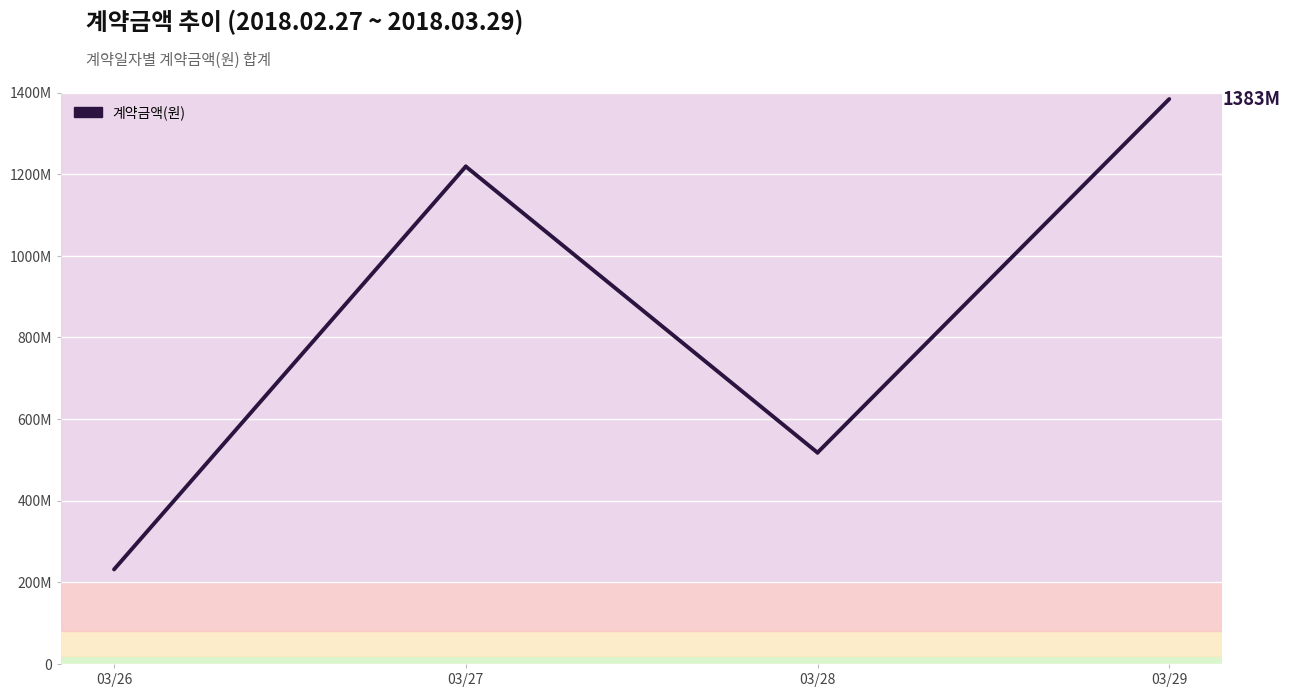

What is the sum of all values?

3352108600